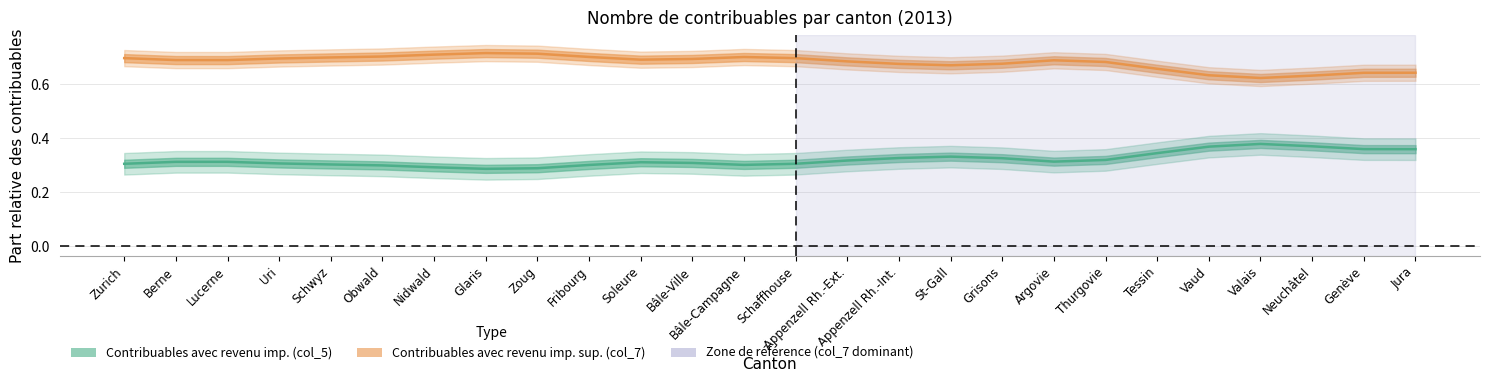

How many lines are shown in the chart?

2